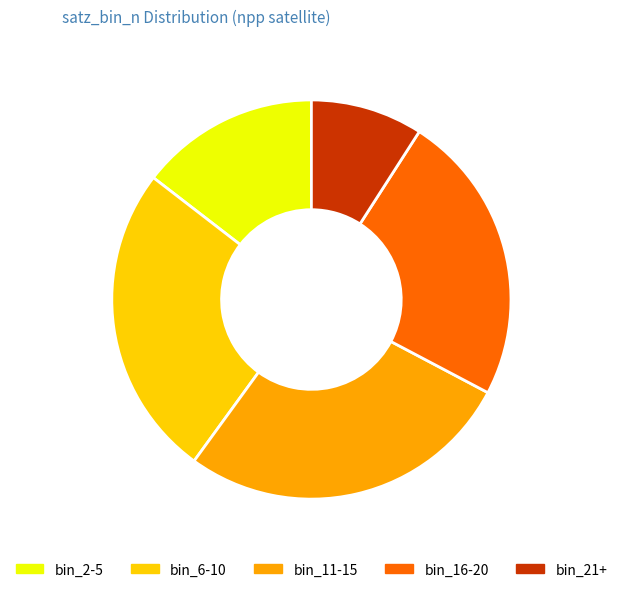

Does any single category account for the majority?

No